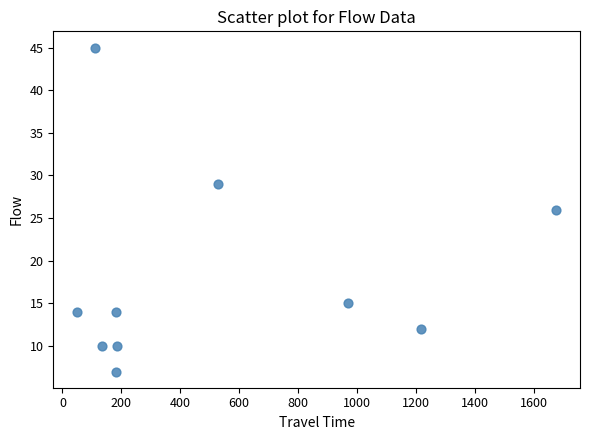

What is the range of Y values (max minus min)?

38